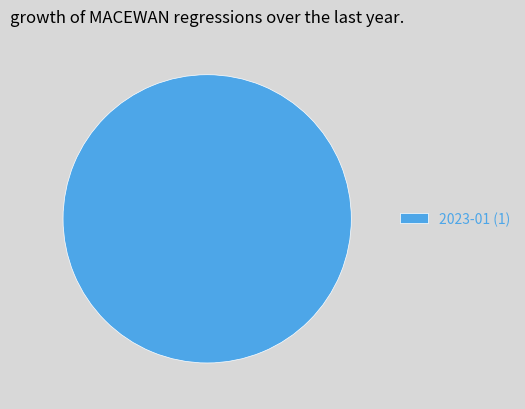

Is it true that 2023-01 (1) is 100% of the pie?

True